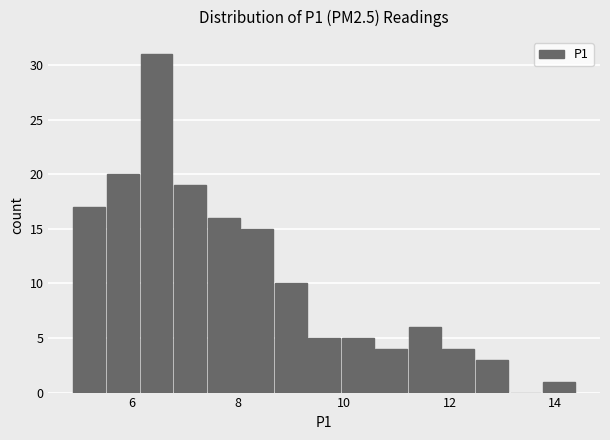

Read against the x-axis, roughly where is the centre of the tallest bar?

6.4